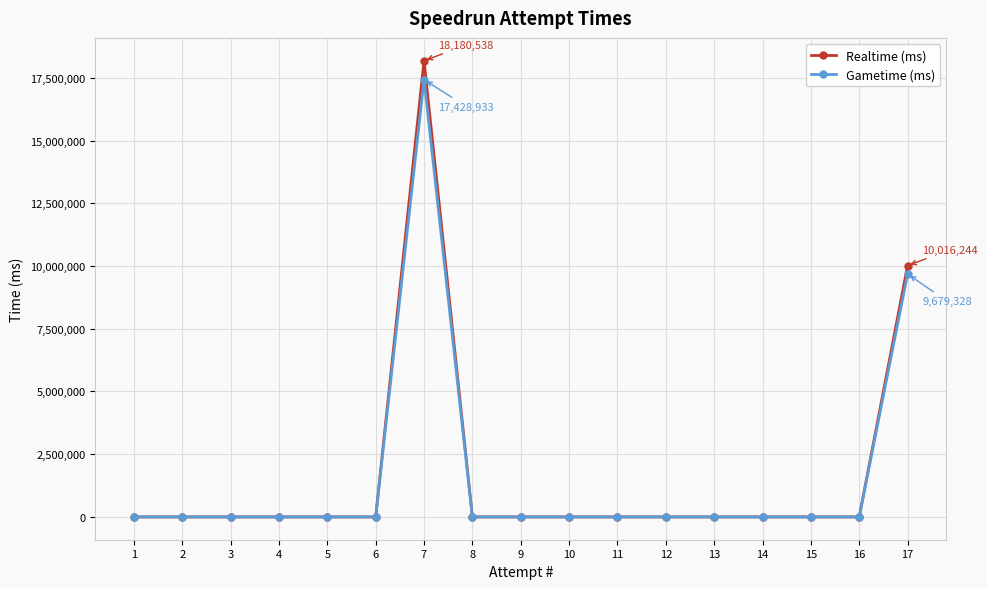

Which series has the largest range (max minus min)?

Realtime (ms)